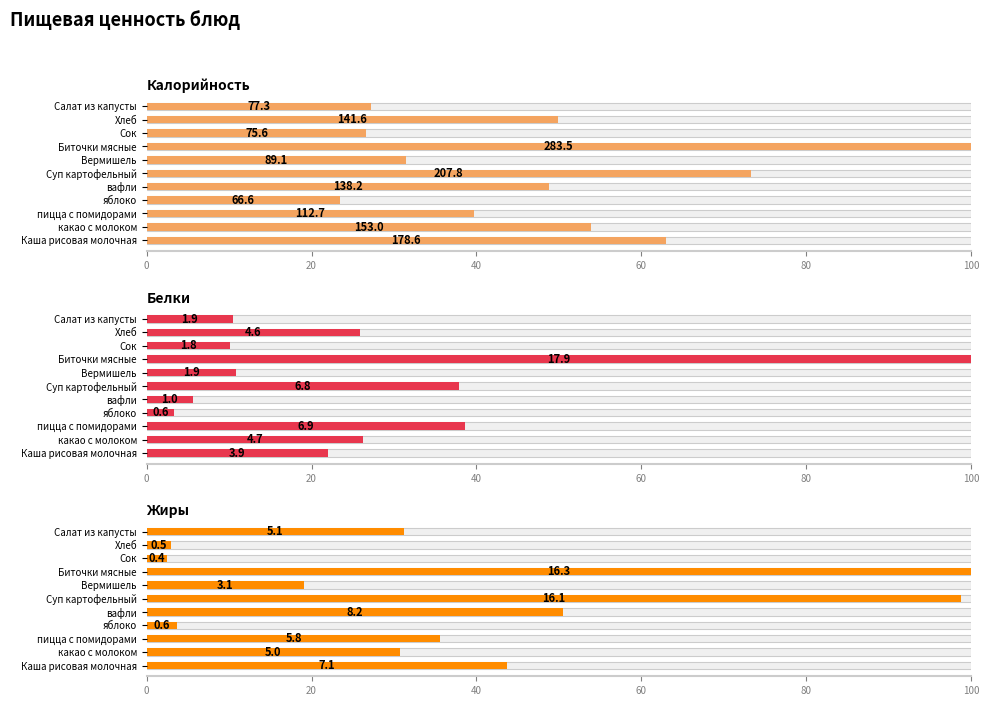

Reading left to right, transcribe all the data shown in this chart.

Калорийность: 63.0	54.0	39.7	23.5	48.8	73.3	31.4	100.0	26.7	49.9	27.3
Белки: 22.0	26.3	38.6	3.4	5.6	37.9	10.8	100.0	10.1	25.9	10.5
Жиры: 43.8	30.7	35.6	3.7	50.5	98.8	19.1	100.0	2.5	2.9	31.3